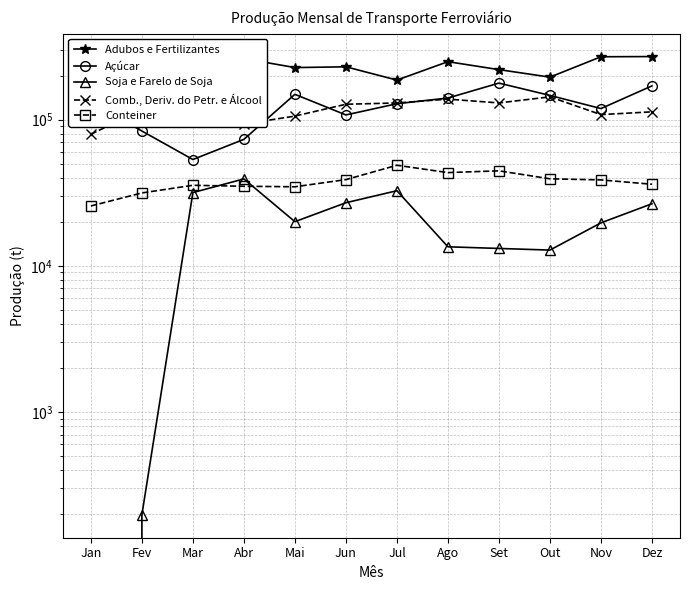

True or false: Açúcar has more than 2 points higher than both neighbors.

False